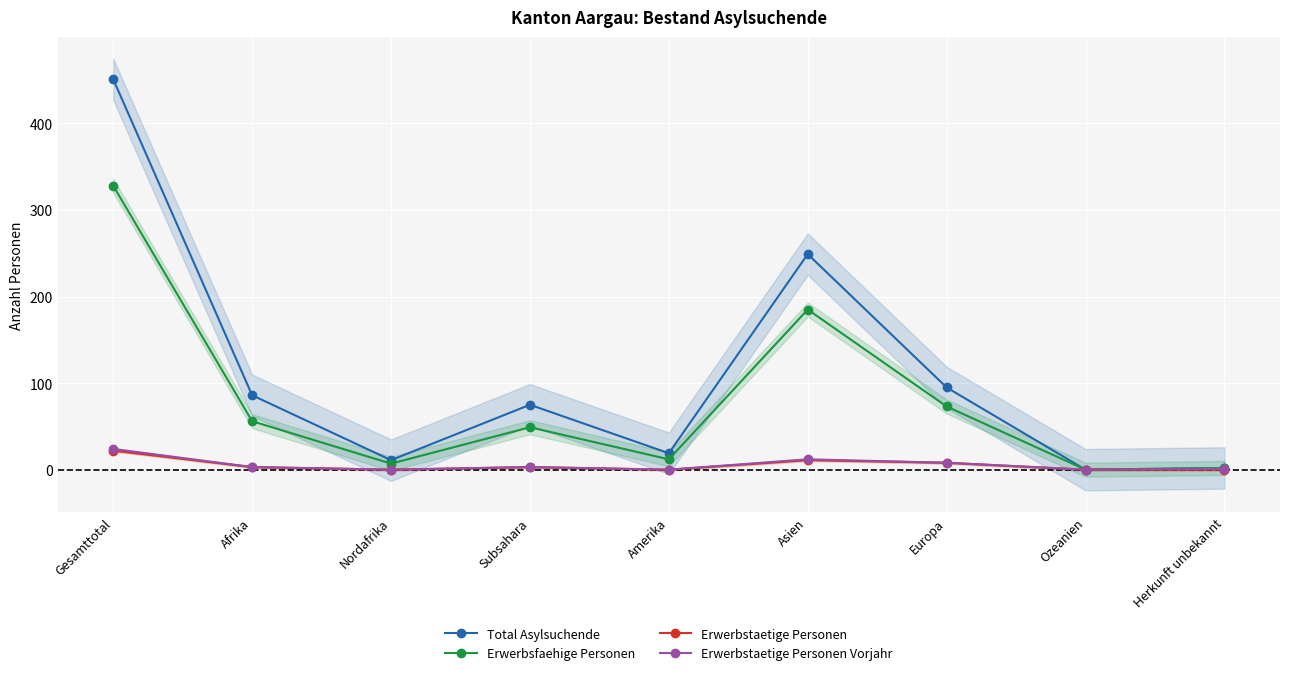

What is the sum of the Erwerbsfaehige Personen values at Nordafrika and Asien?

192